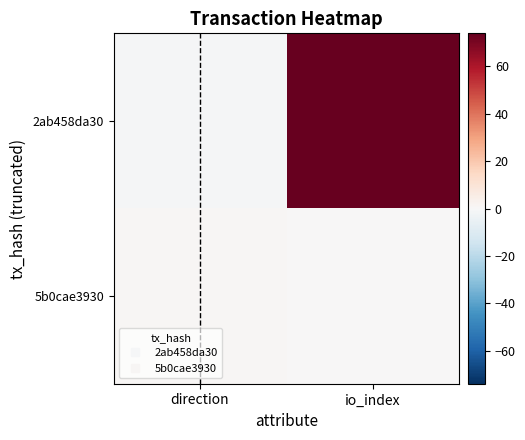

Rank the series by their average value, from lowest to highest.

5b0cae3930, 2ab458da30